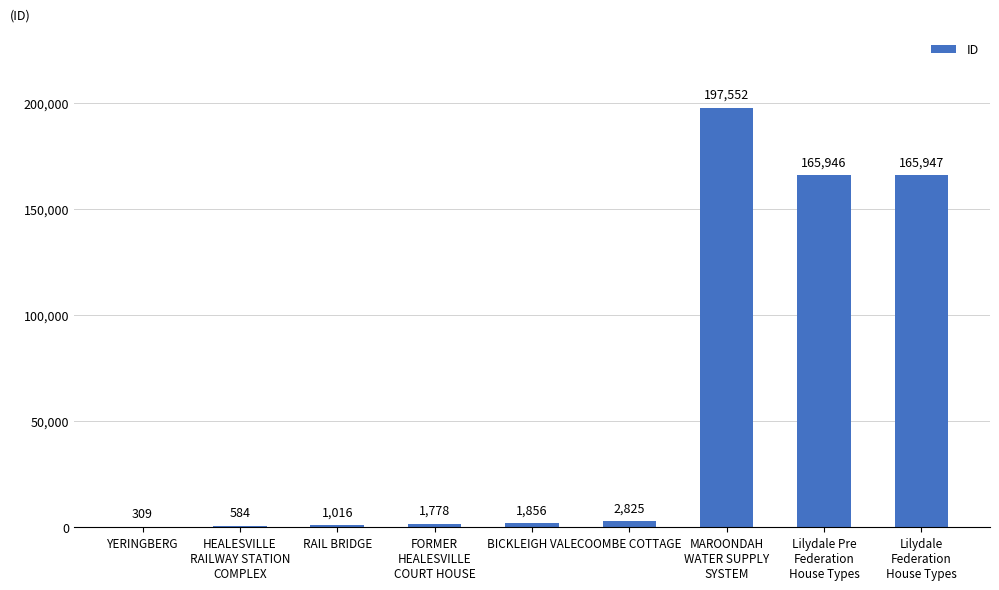

True or false: the data shows 309 at YERINGBERG.

True